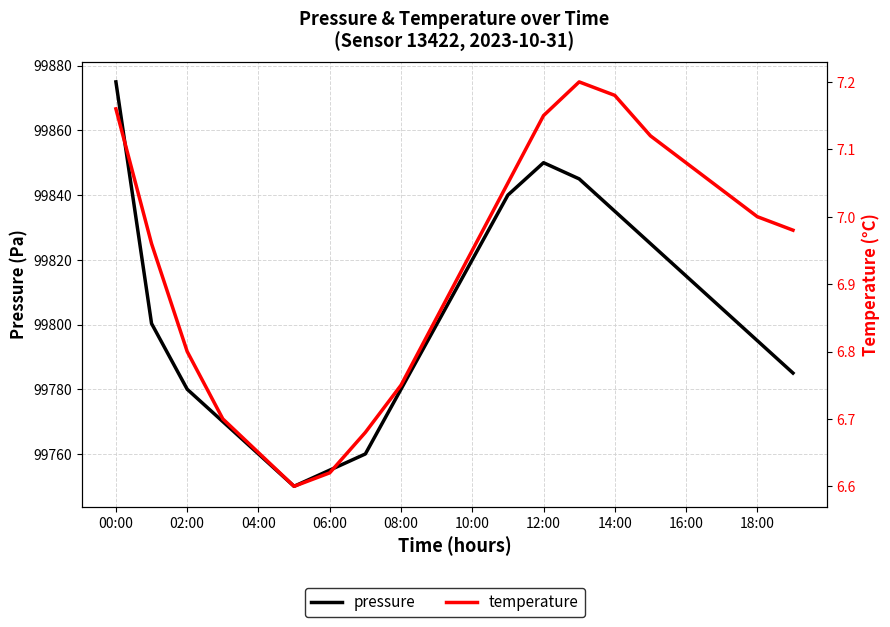

What is the average value of the pressure series?

99802.3